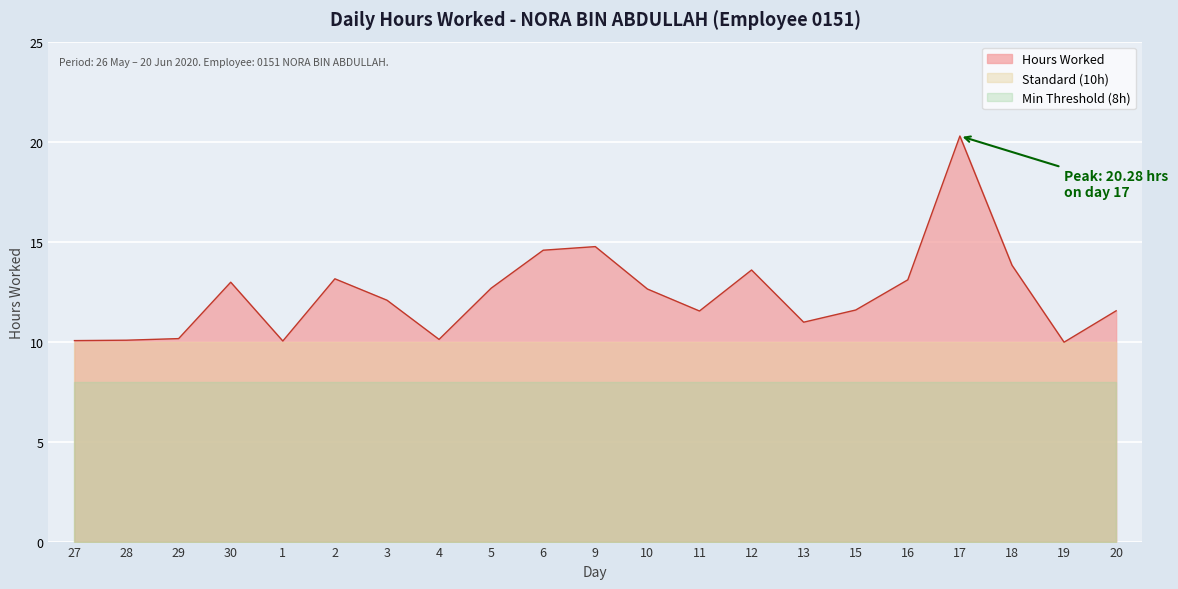

How many data points are above 12?

11